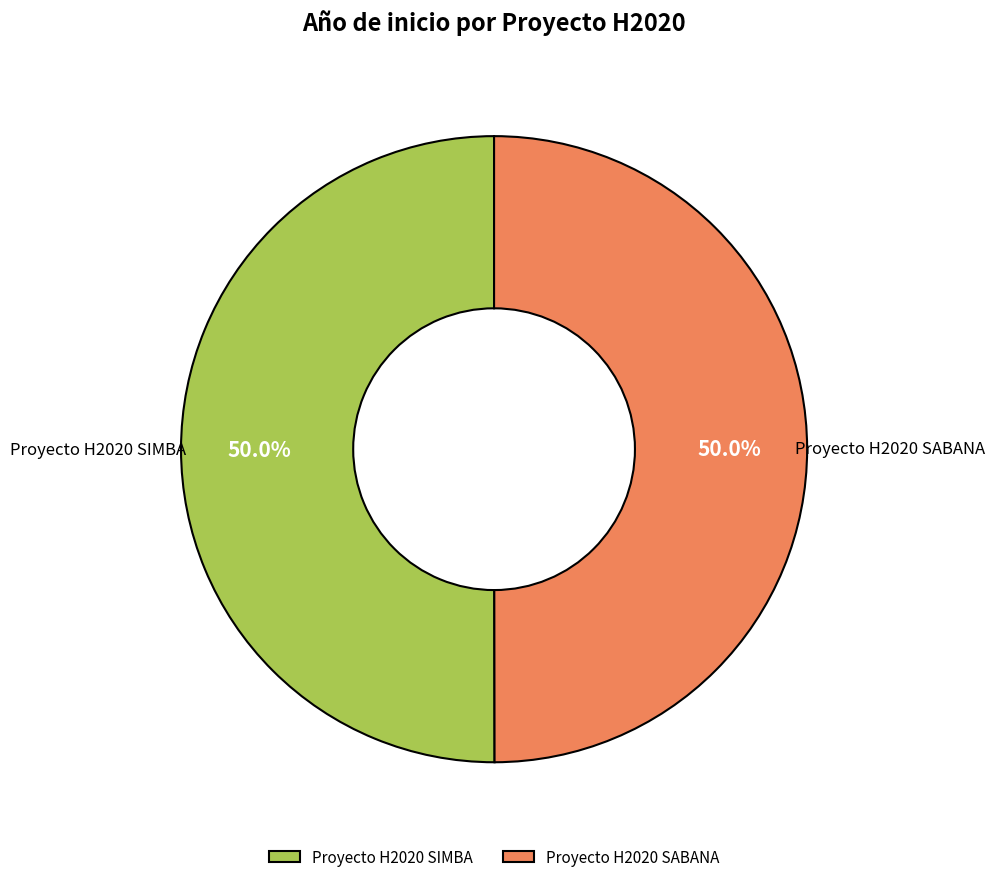

Approximately how many times larger is the value at Proyecto H2020 SIMBA compared to Proyecto H2020 SABANA?

1.0